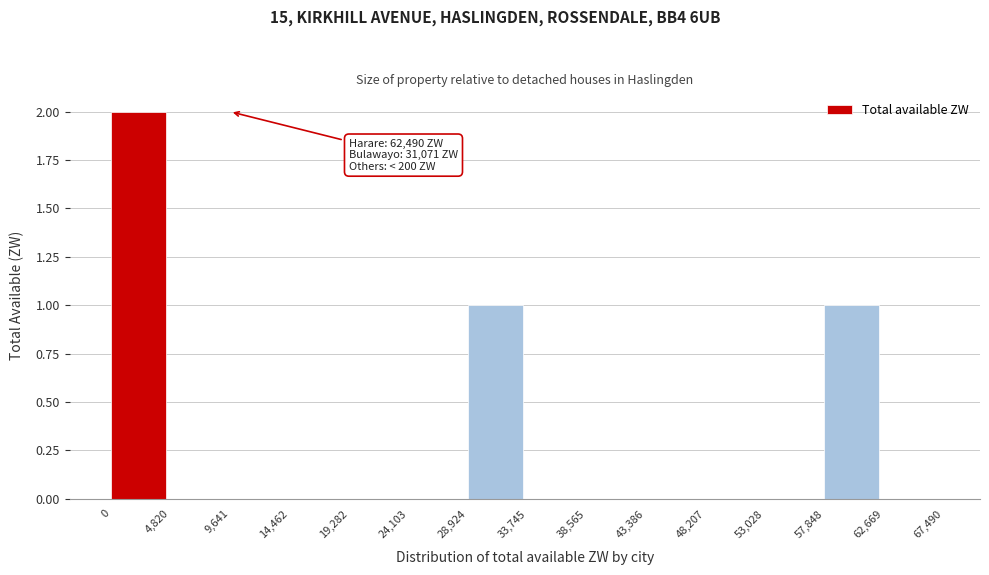

Which range on the x-axis has the tallest bar?

0 to 4,820